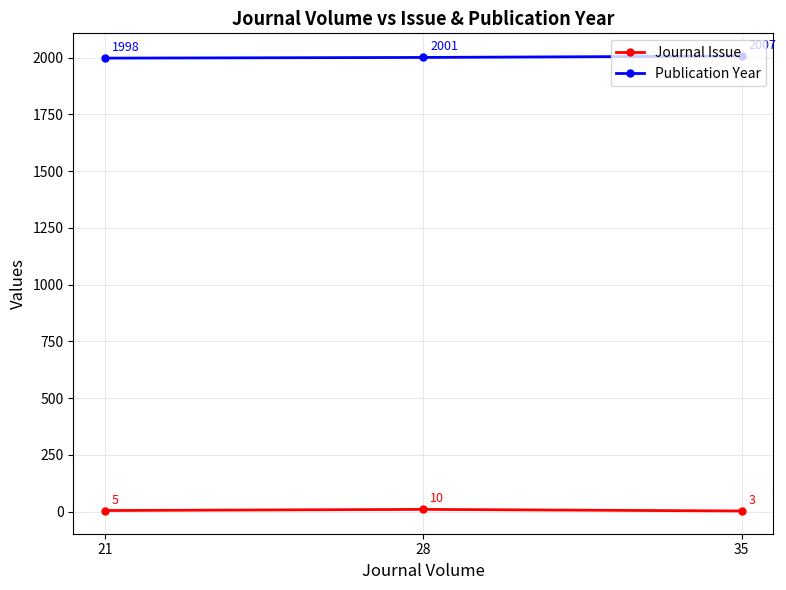

What is the approximate value of Publication Year at 28?

2001